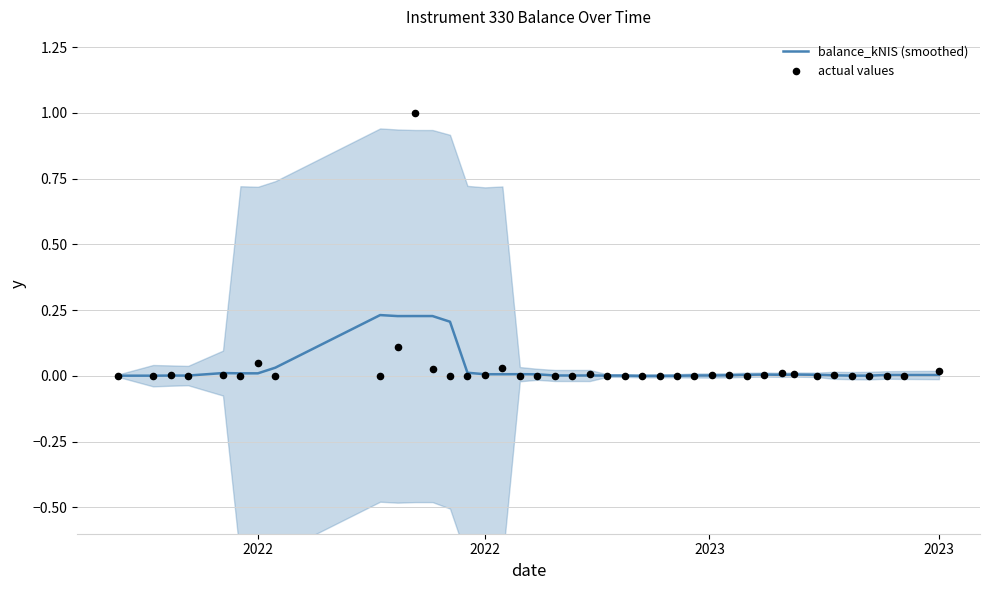

Which series contains the highest Y value?

actual values